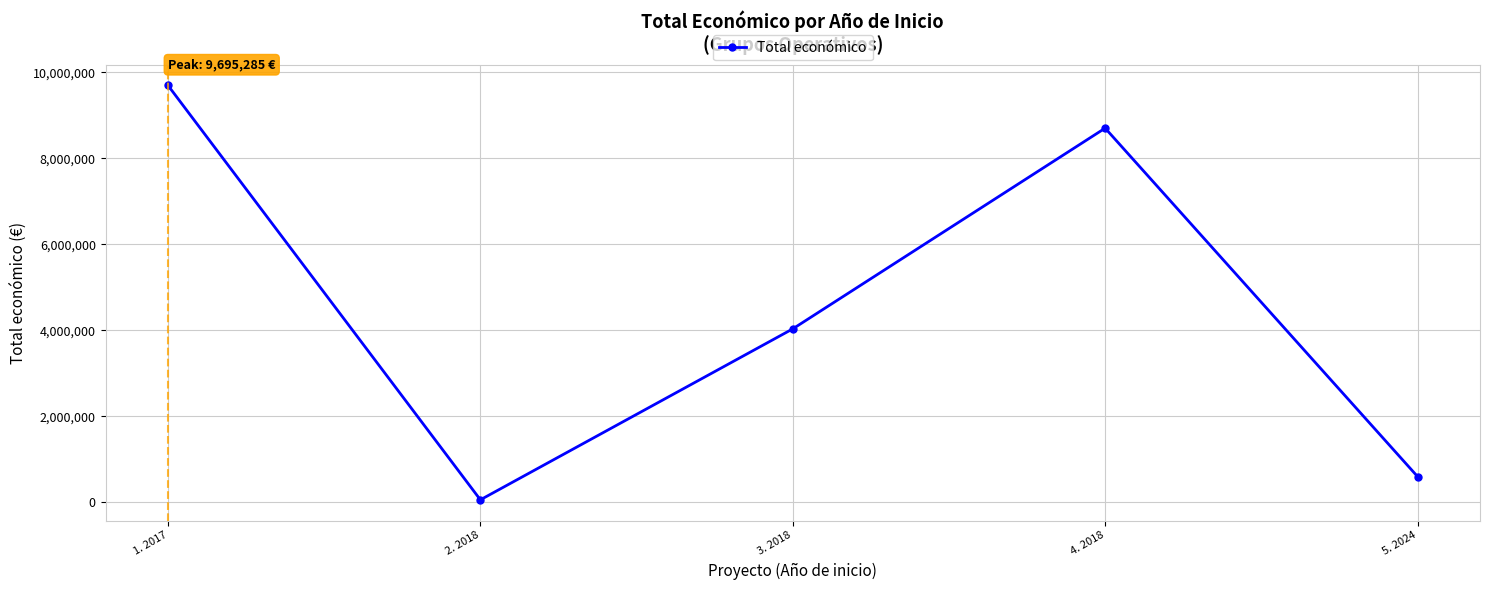

What is the label of the 3rd point from the right?

3. 2018